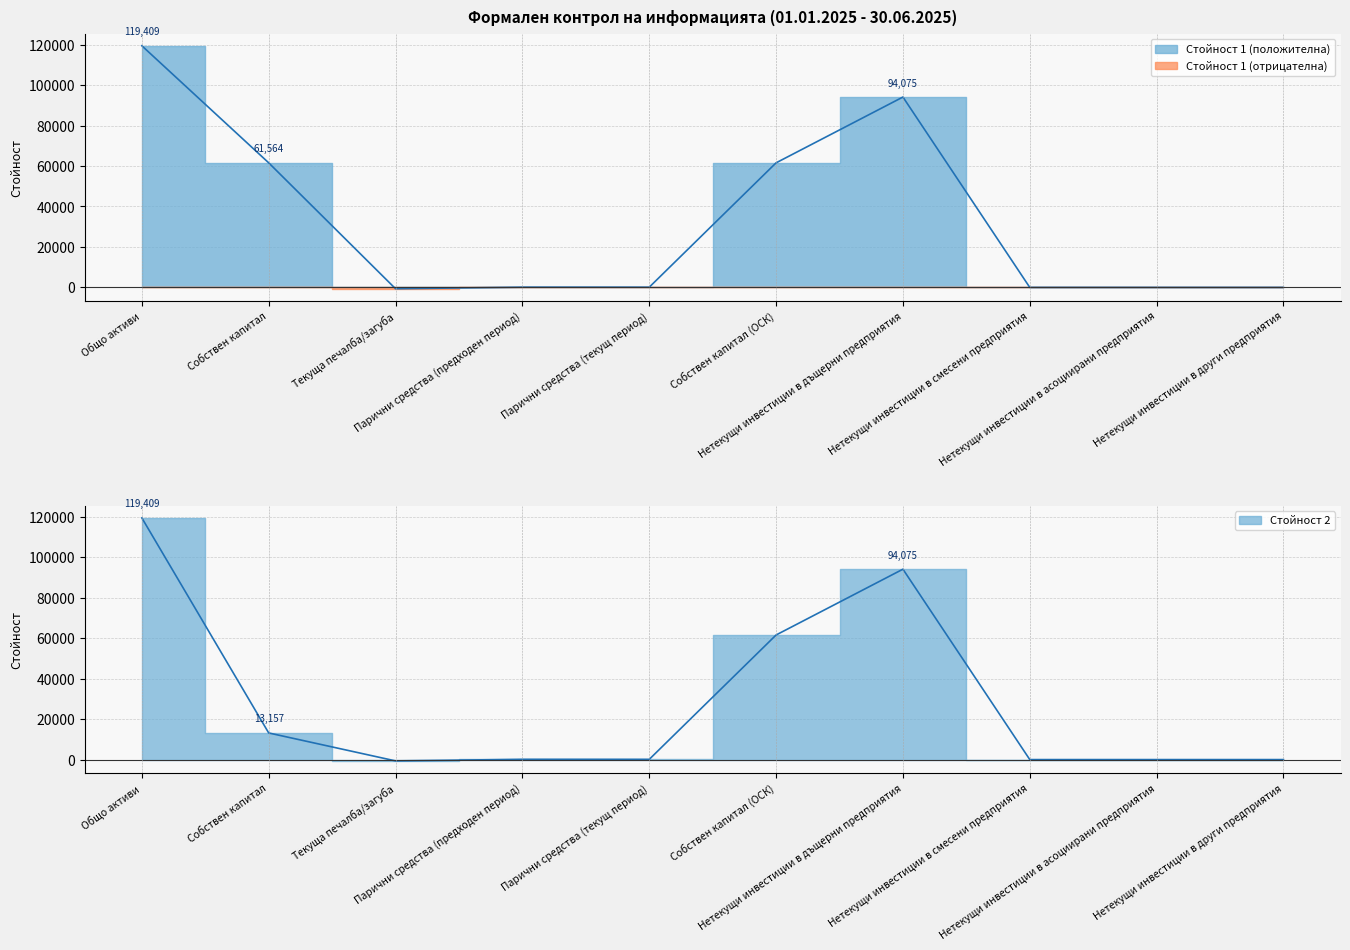

How many values in the Стойност 1 series are below 127?

5